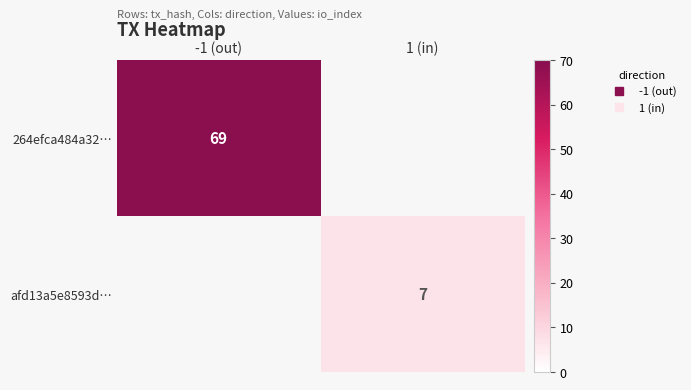

How many distinct data groups are displayed?

2